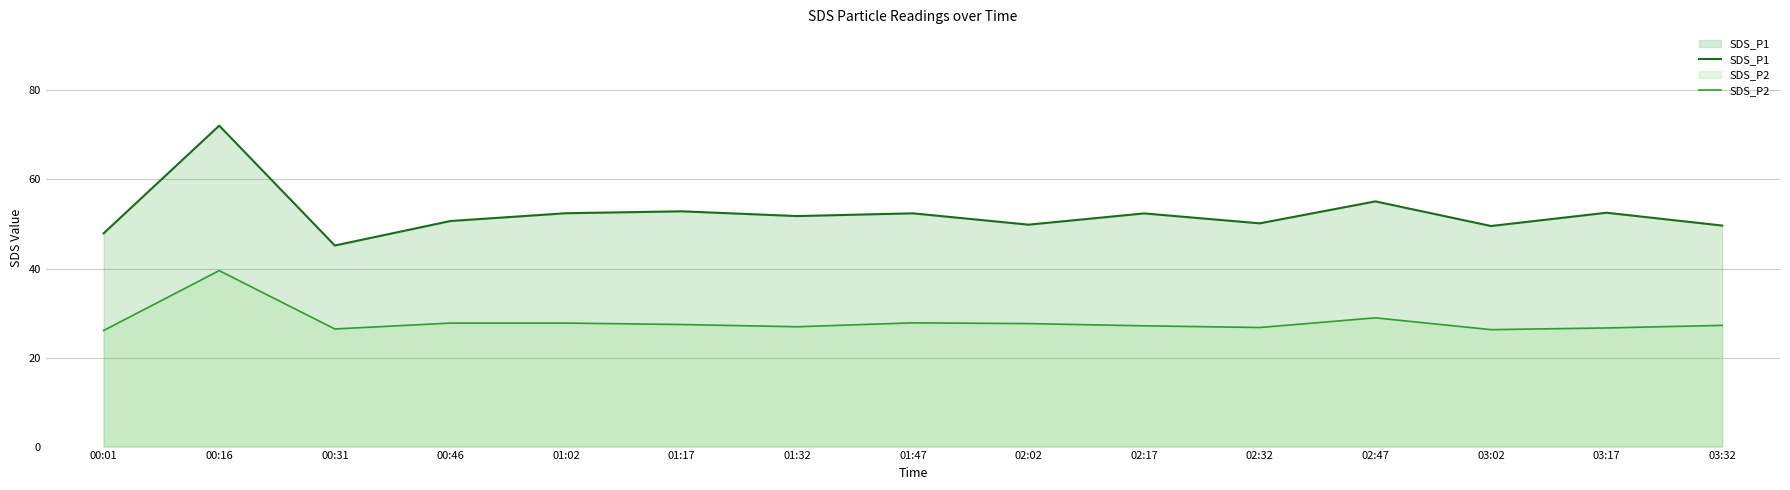

True or false: SDS_P1 and SDS_P2 intersect in this chart.

False